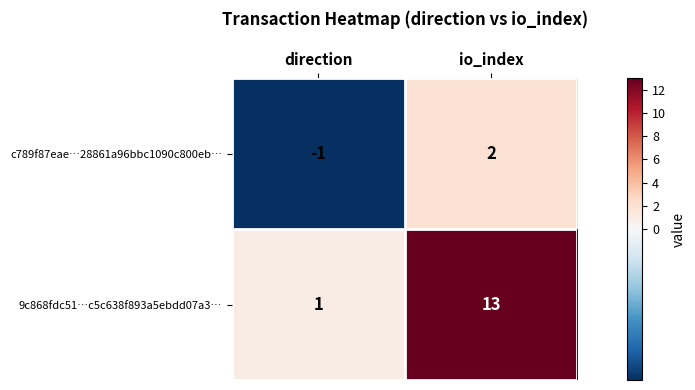

At which label is 9c868fdc51…c5c638f893a5ebdd07a3… closest to 7?

direction